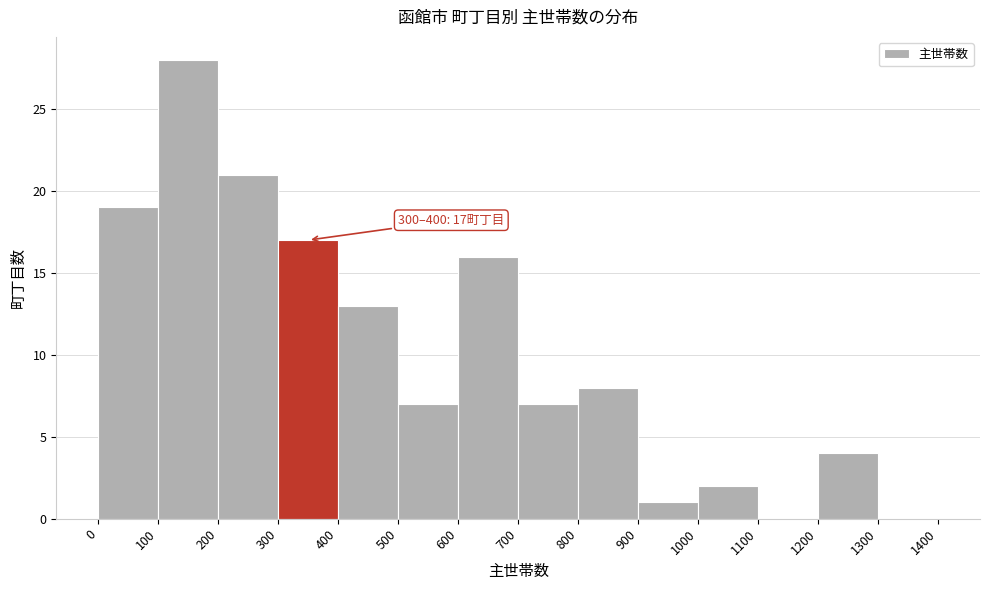

Over which range of the x-axis is the bar tallest?

100 to 200